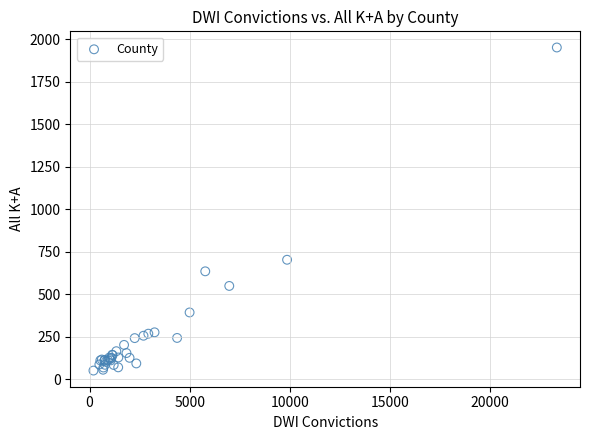

What Y value in the scatter plot is closest to 1002?

704